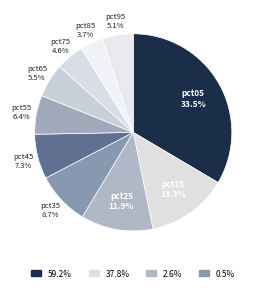

The pct15 slice represents 13% of the pie. True or false?

True